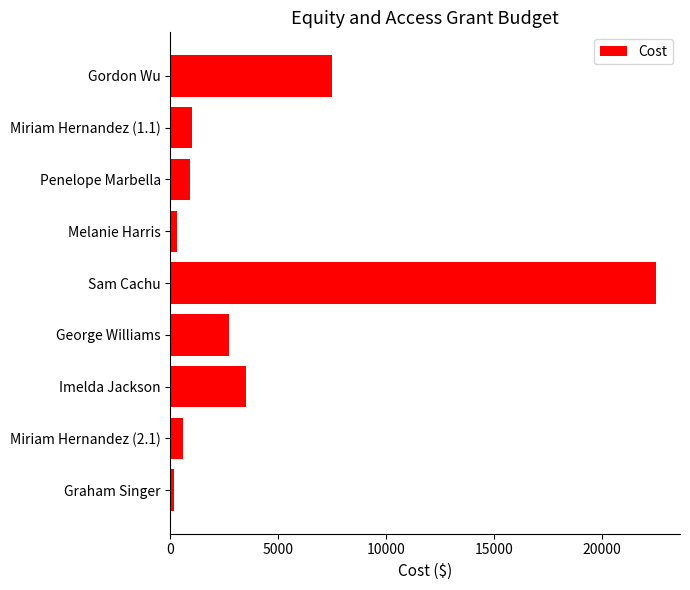

What is the label of the 7th bar from the bottom?

Penelope Marbella